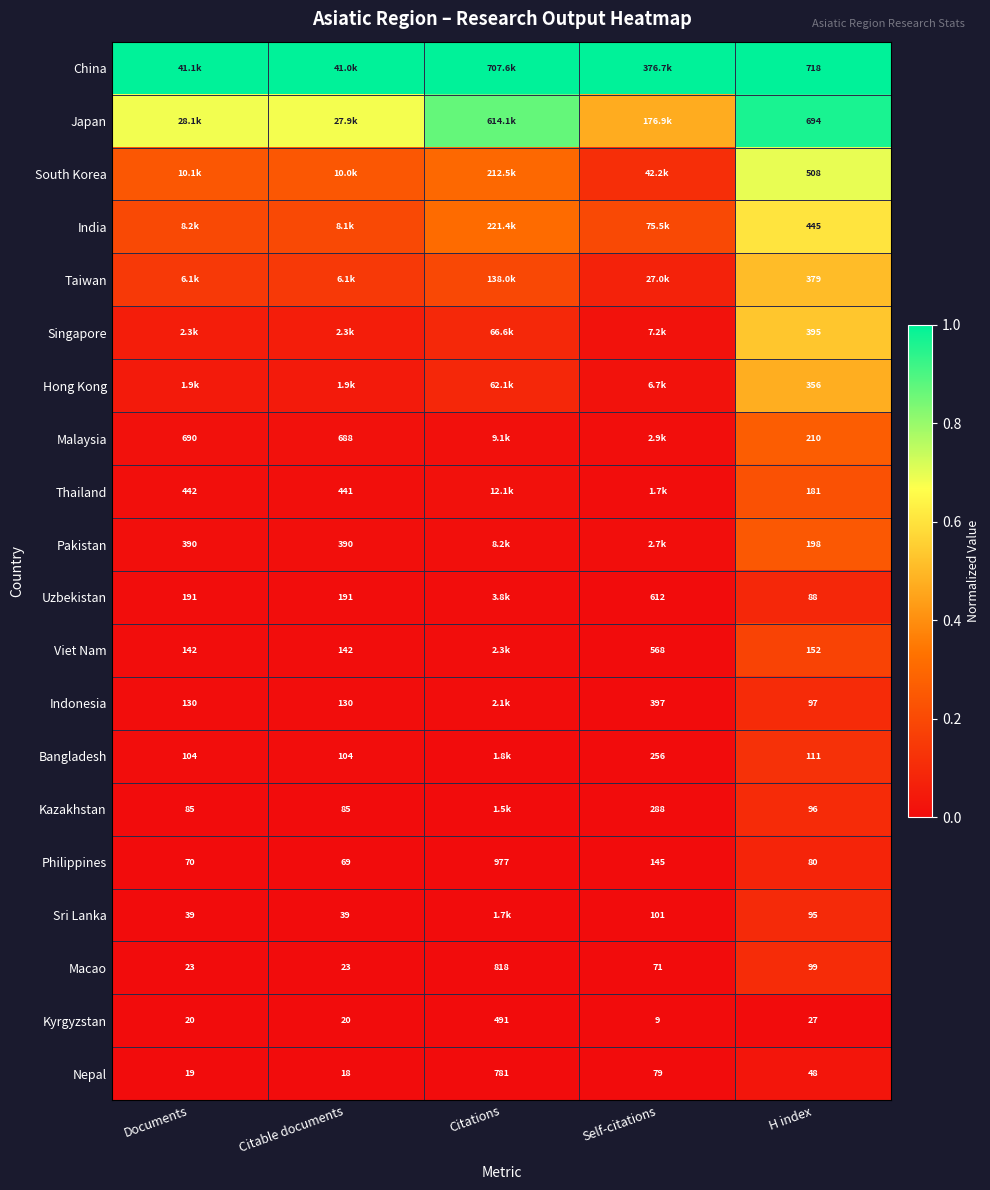

Is the value of Indonesia at H index greater than the value of Macao at Self-citations?

Yes